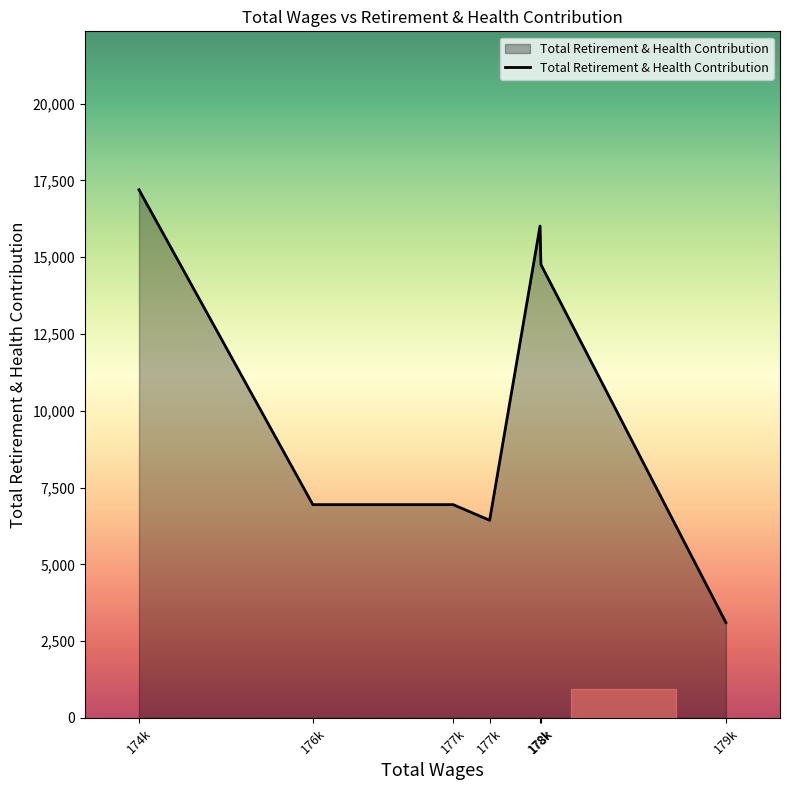

Does the chart have visible grid lines?

No